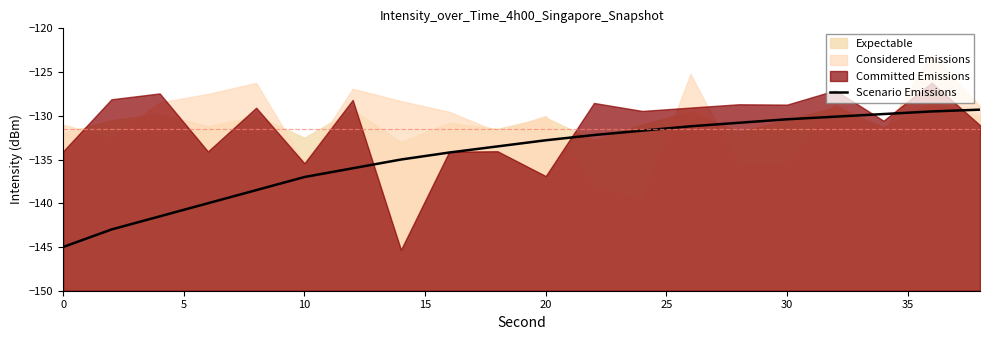

What is the greatest value displayed?

-129.3